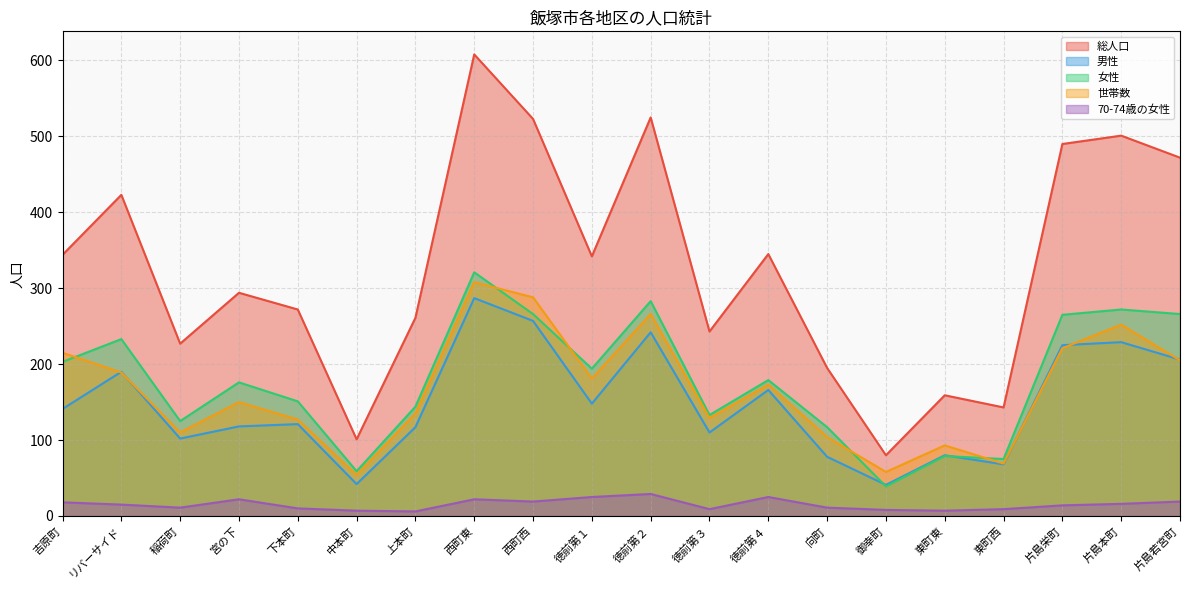

What is the difference between the second highest and second lowest values in the 世帯数 series?

230